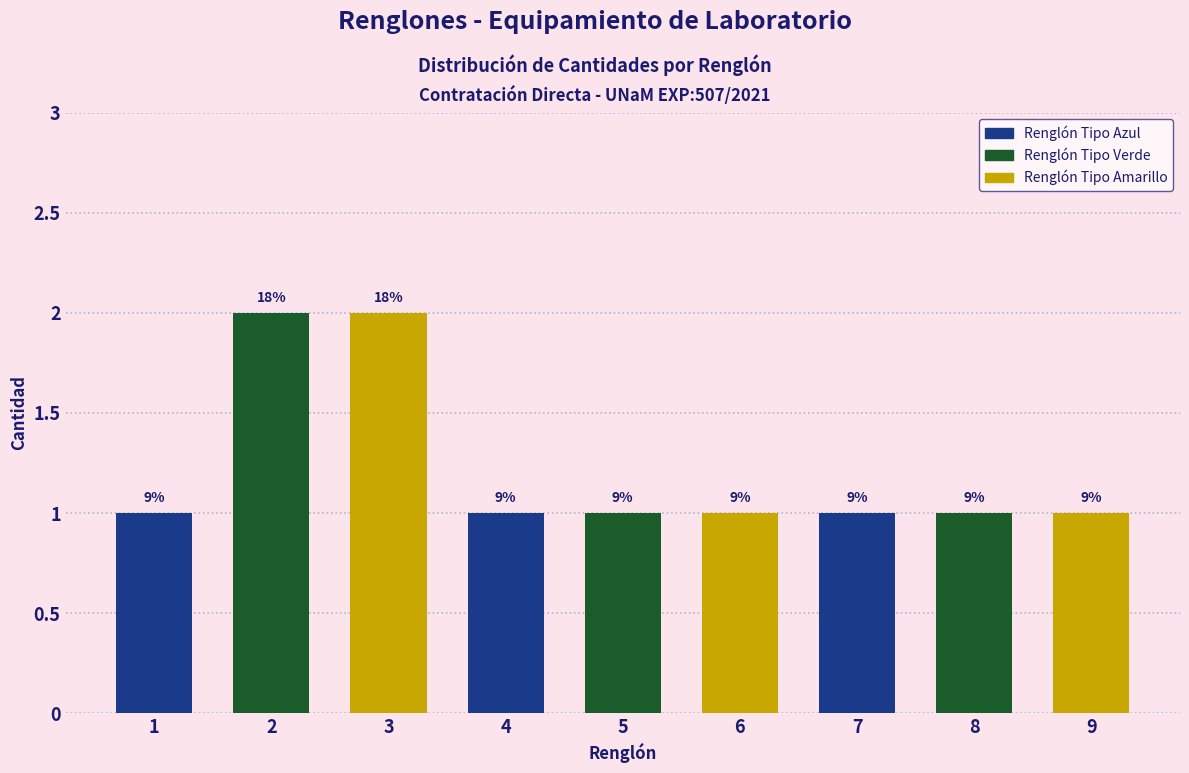

Are the bars horizontal?

No